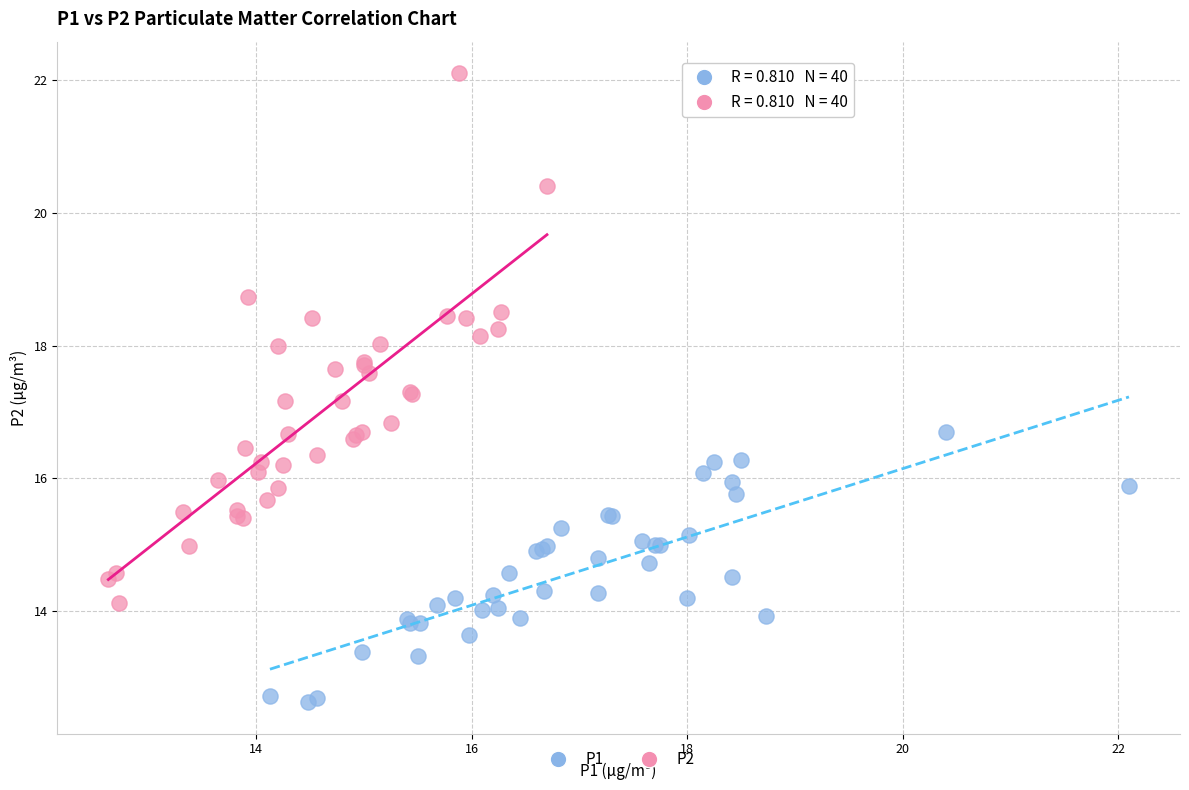

Which series reaches the maximum Y coordinate?

P2